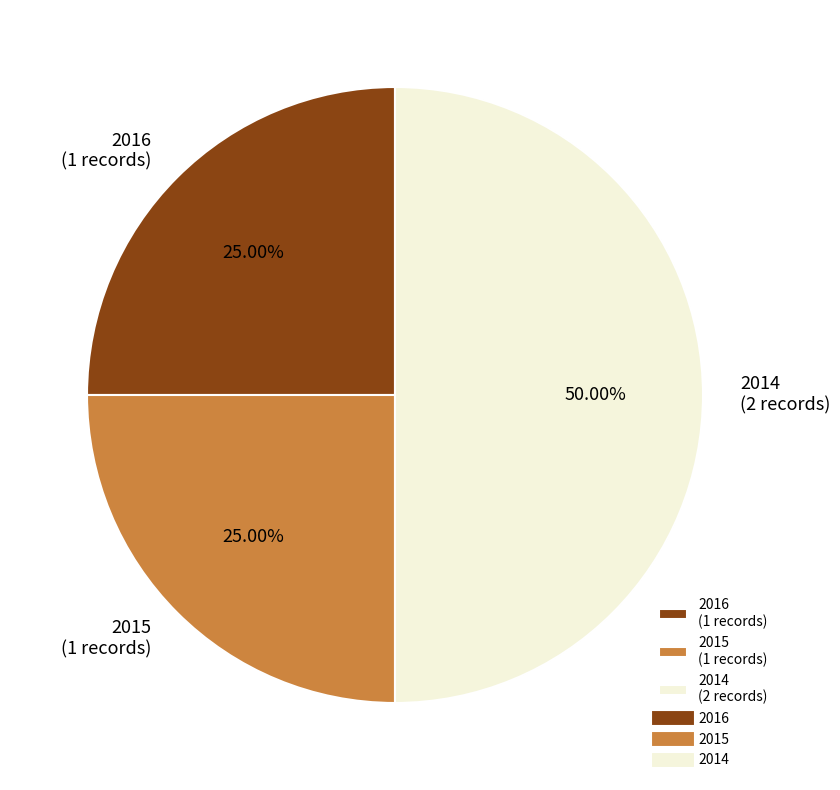

Does 2015 represent more than half of the total?

No